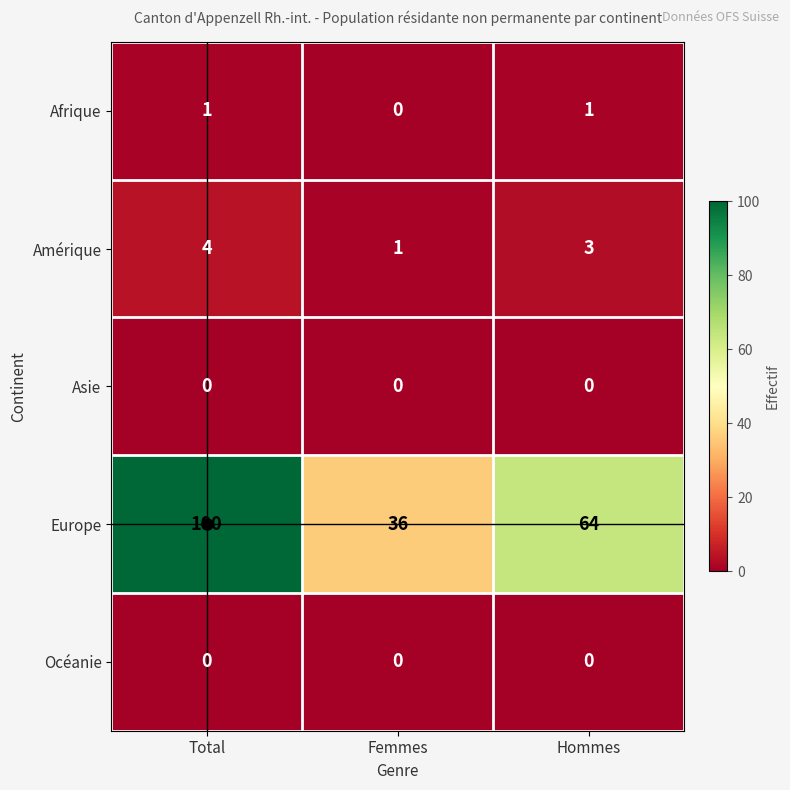

Which category has the highest value across all series?

Total